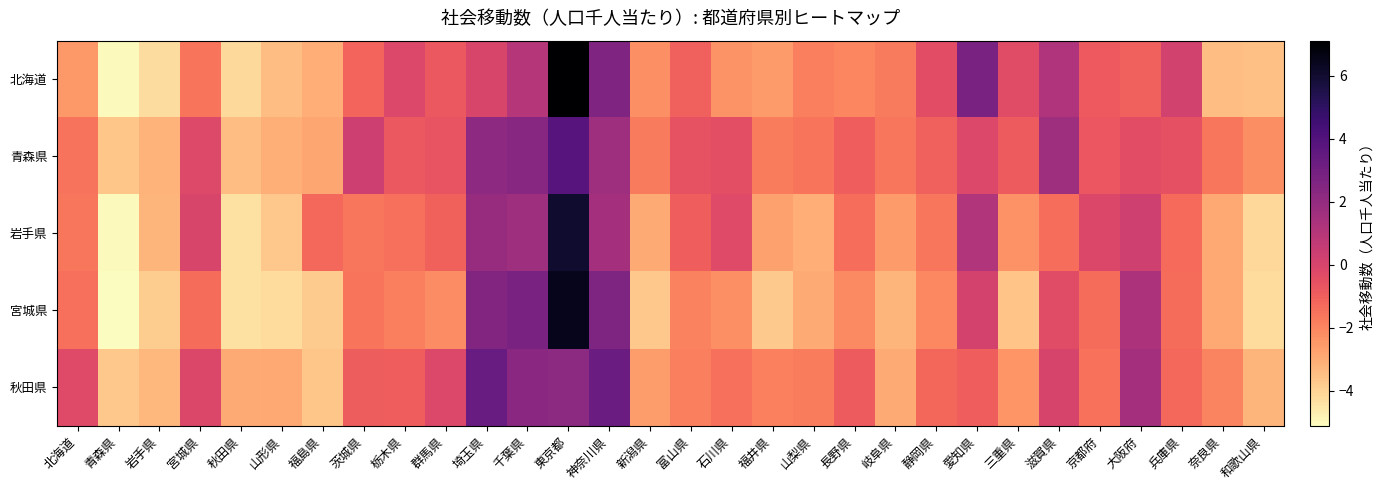

Which series has the largest total across all categories?

青森県